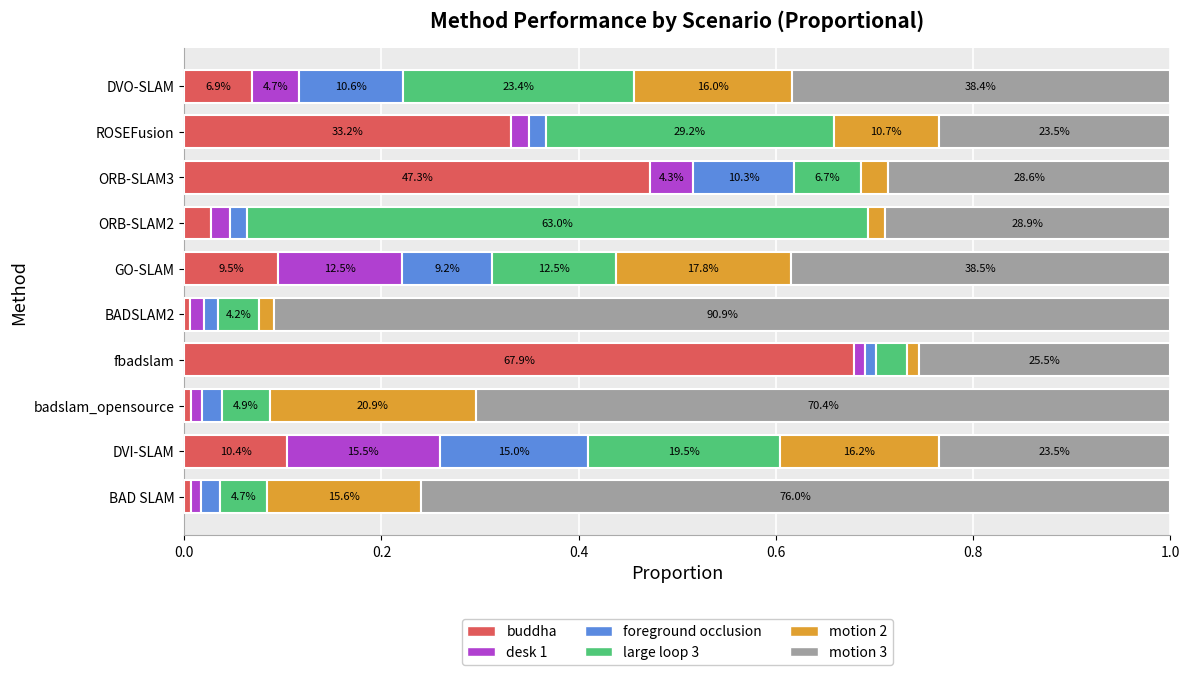

What are all the series names shown in the legend?

buddha, desk 1, foreground occlusion, large loop 3, motion 2, motion 3